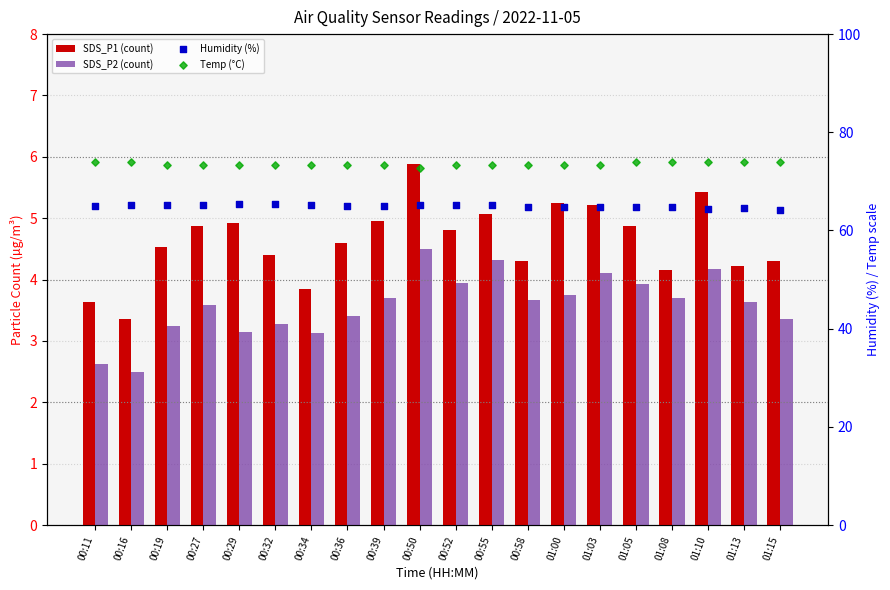

At how many categories does at least one series exceed 68?

20